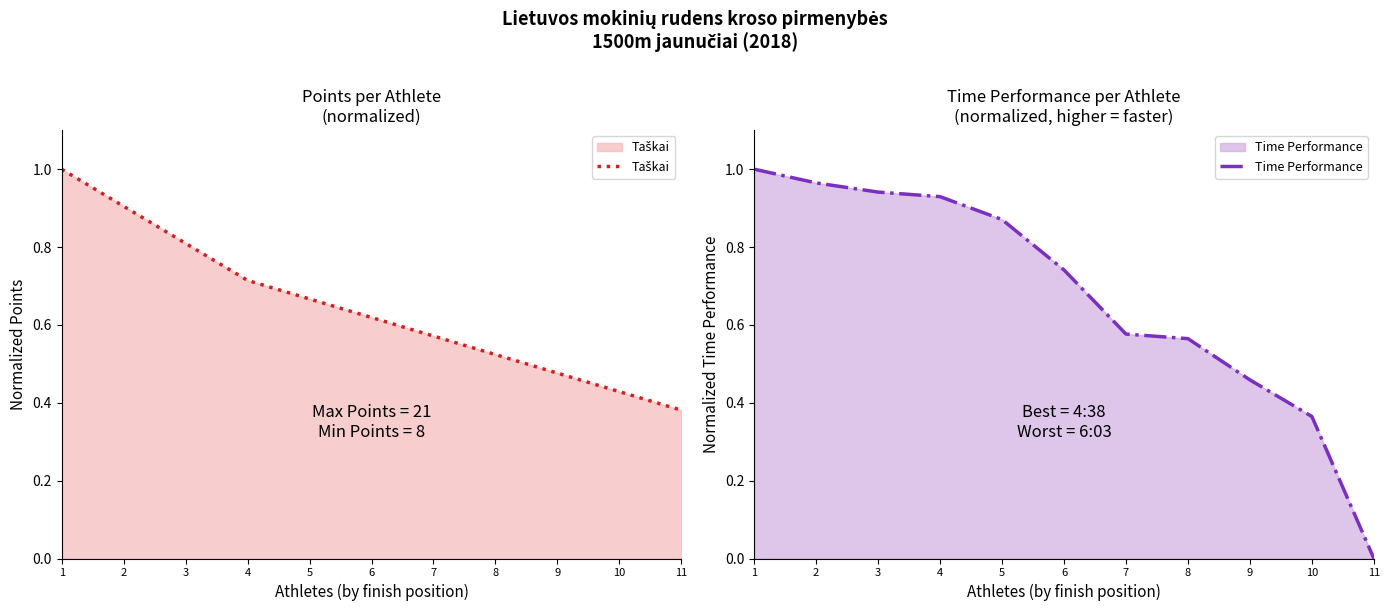

What is the difference between the maximum and minimum values in the Time Performance series?

1.0